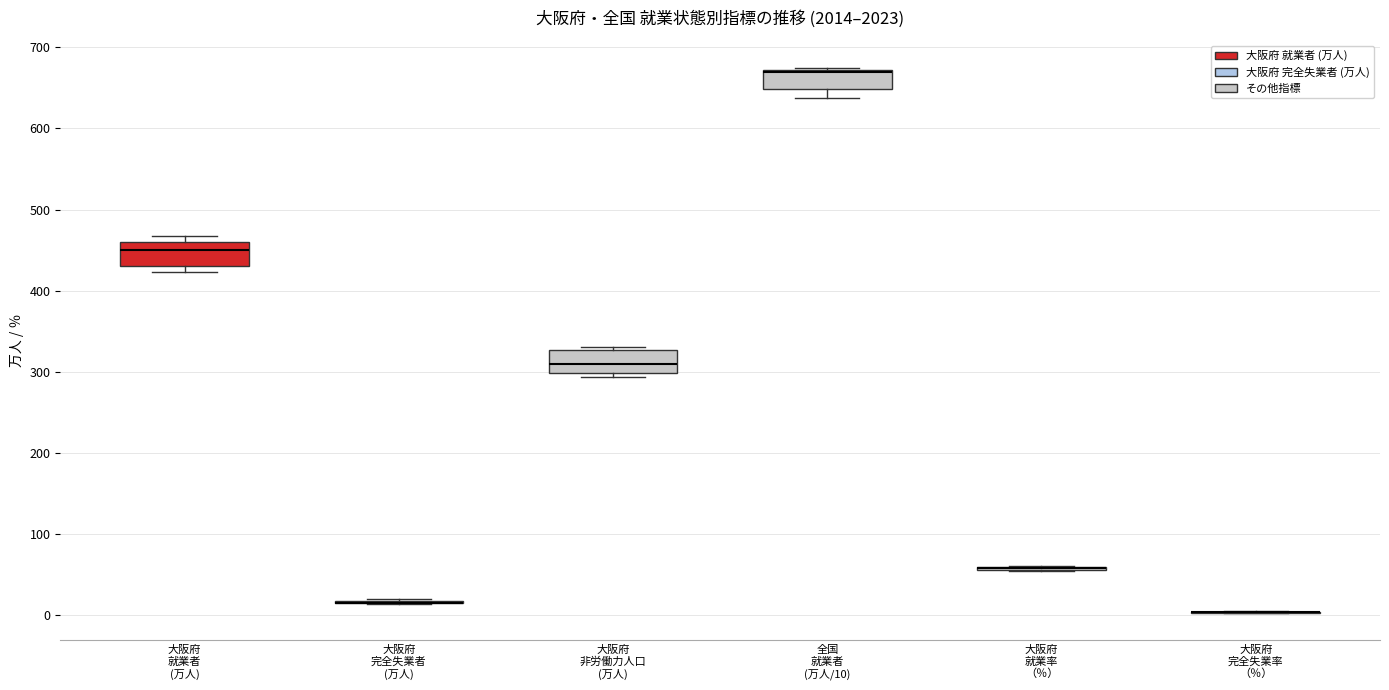

Reading left to right, transcribe this box plot: for each box, give where its median line is, the range the box spans, and where its two whiskers end, as read against the y-axis. The values are not printed on the chart, so give them approximately, as read against the axis.

大阪府 就業者 (万人): median 450, box 430 to 460, whiskers 420 to 470
大阪府 完全失業者 (万人): box collapsed to a line at 20, whiskers 10 to 20
大阪府 非労働力人口 (万人): median 310, box 300 to 330, whiskers 290 to 330 (just above the box's upper edge)
全国 就業者 (万人/10): median 670 (drawn on the box's upper edge), box 650 to 670, whiskers 640 to 680
大阪府 就業率 （％）: box collapsed to a line at 60, whiskers 50 to 60
大阪府 完全失業率 （％）: box collapsed to a line at 0, whiskers 0 to 0